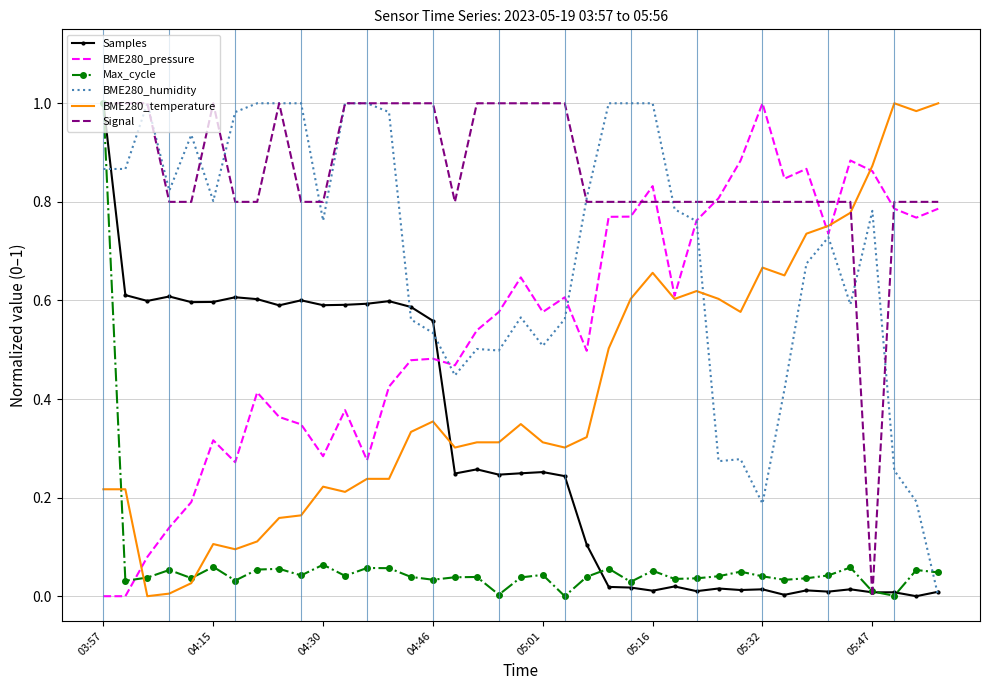

True or false: Max_cycle and BME280_pressure intersect in this chart.

True